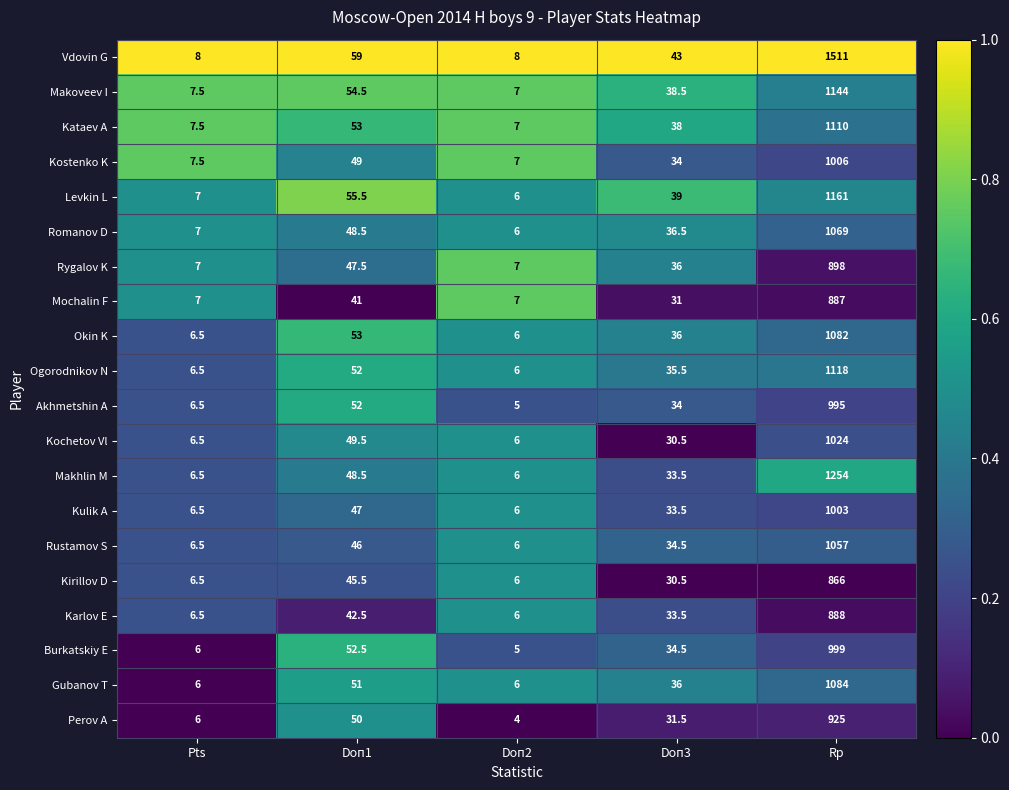

The value of Rustamov S at Doп1 is 24.8. True or false?

False